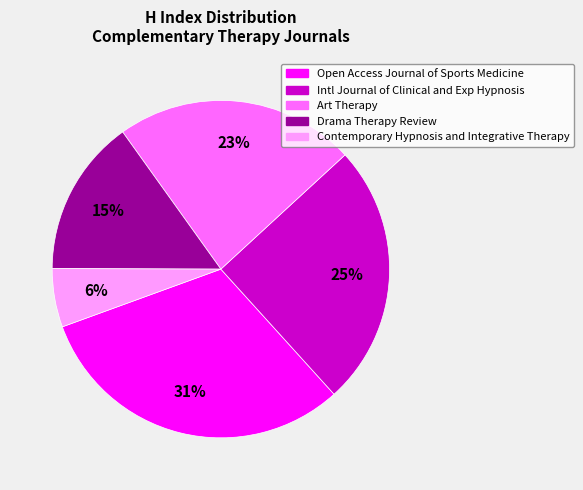

To the nearest percent, what is the average slice percentage?

20%